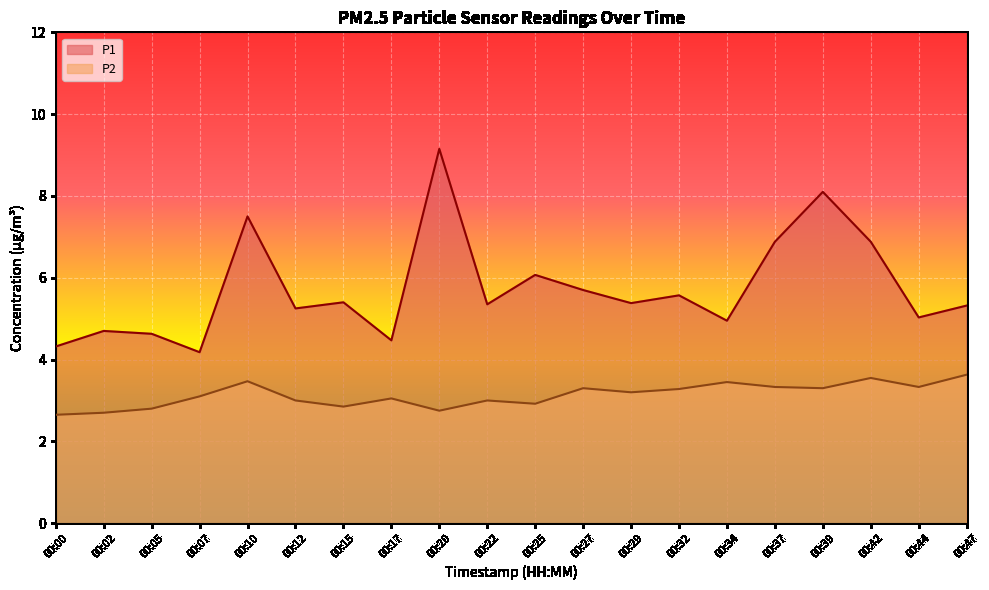

The P2 series shows 1.4 at 00:07. True or false?

False